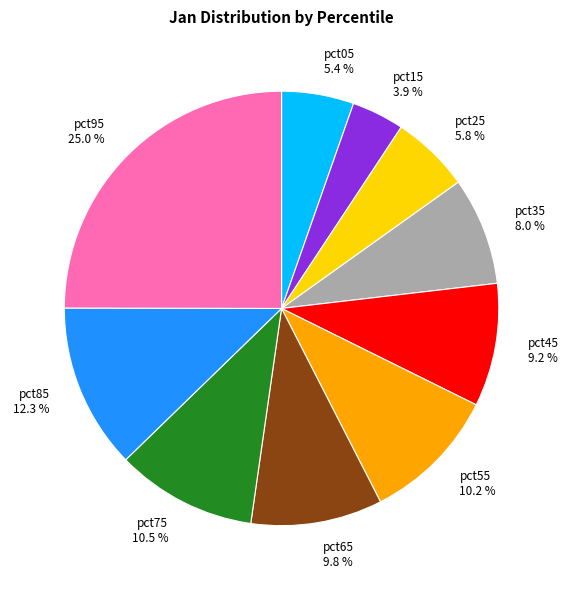

Do pct65 and pct25 together represent more than half of the pie?

No